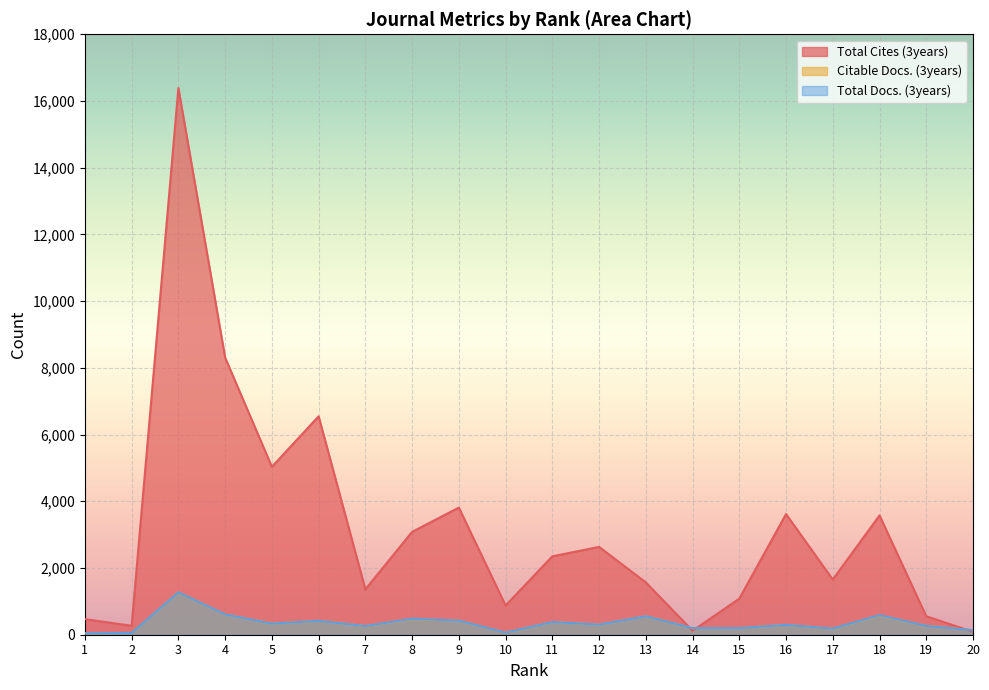

Which label corresponds to the smallest value in the chart?

1